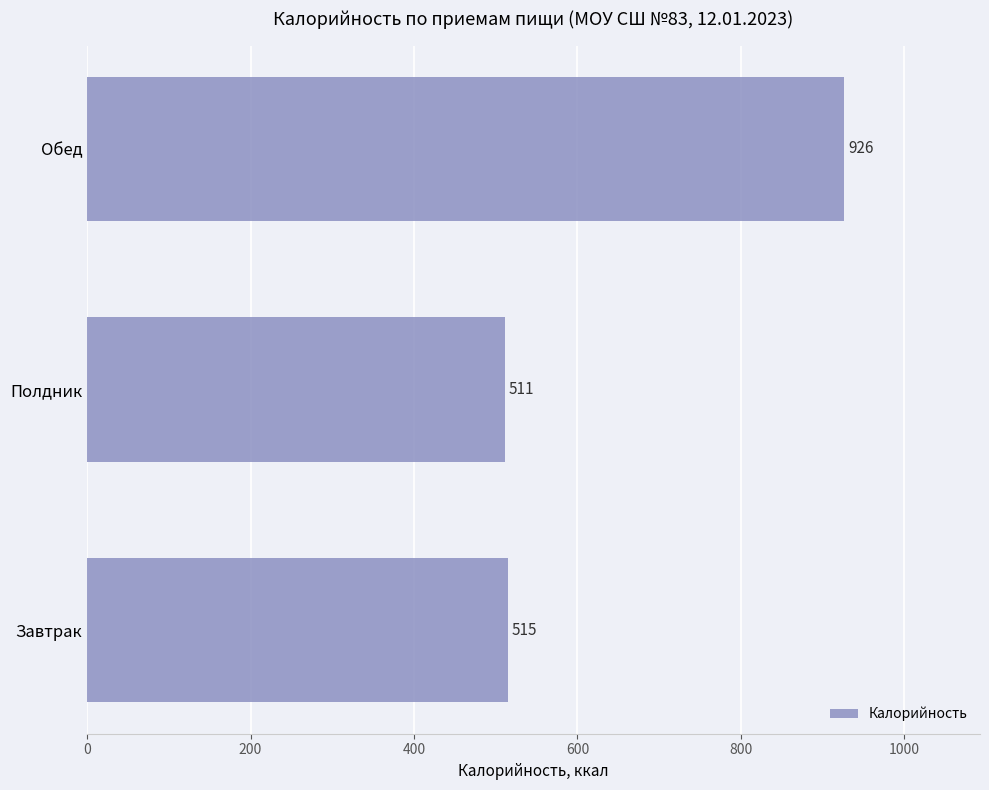

List the labels in order of value, largest first.

Обед, Завтрак, Полдник